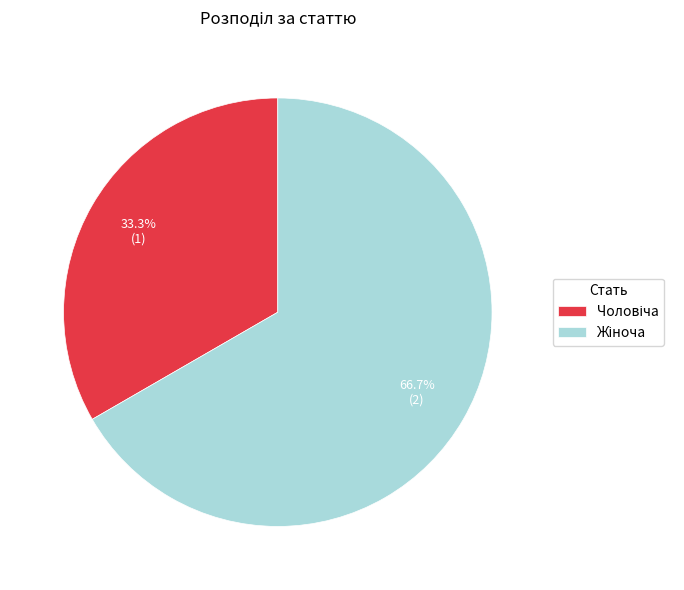

Does any single category account for the majority?

Yes